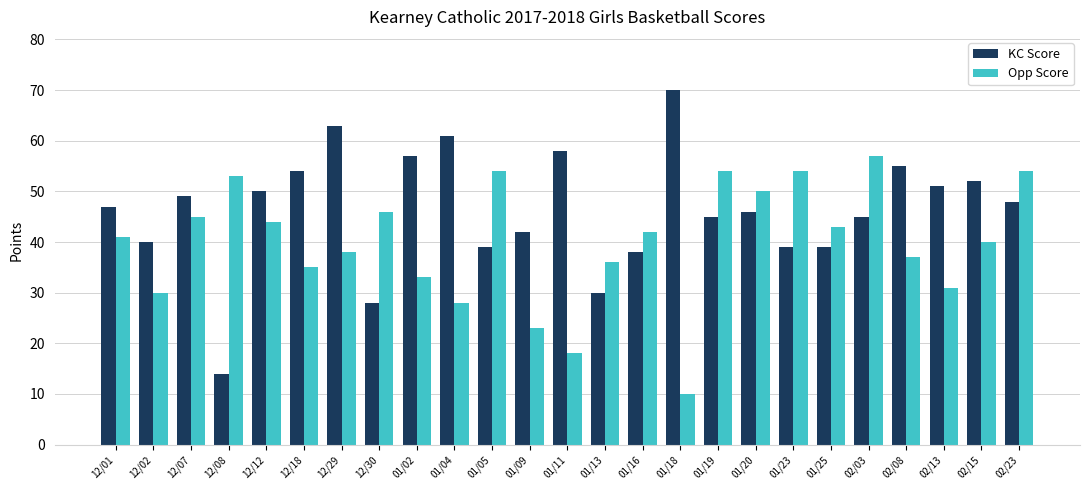

Which series changed the most between 01/18 and 01/23?

Opp Score